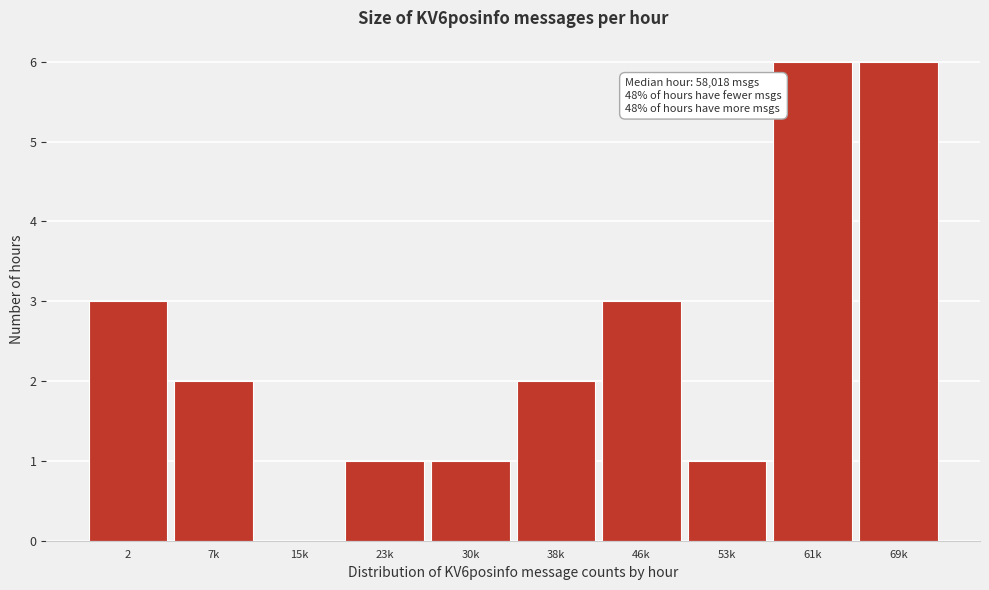

Reading left to right, extract all data points from this chart.

2=3	7k=2	15k=0	23k=1	30k=1	38k=2	46k=3	53k=1	61k=6	69k=6